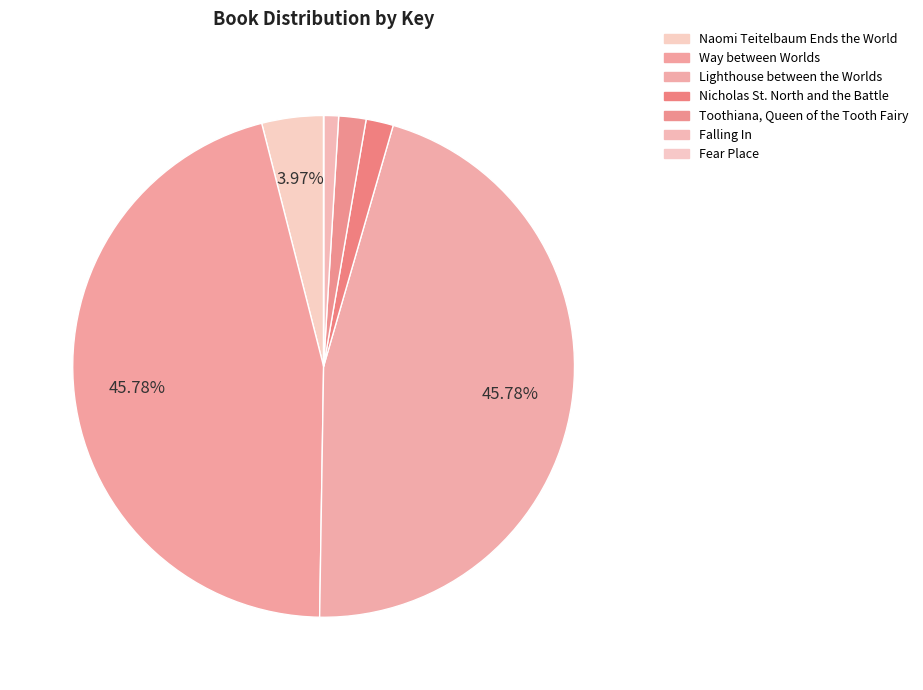

How many slices are in this pie chart?

7